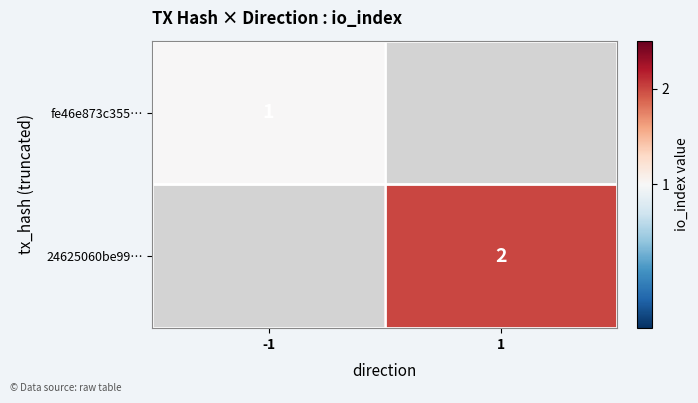

Is the value of fe46e873c355… at -1 greater than the value of 24625060be99… at 1?

No